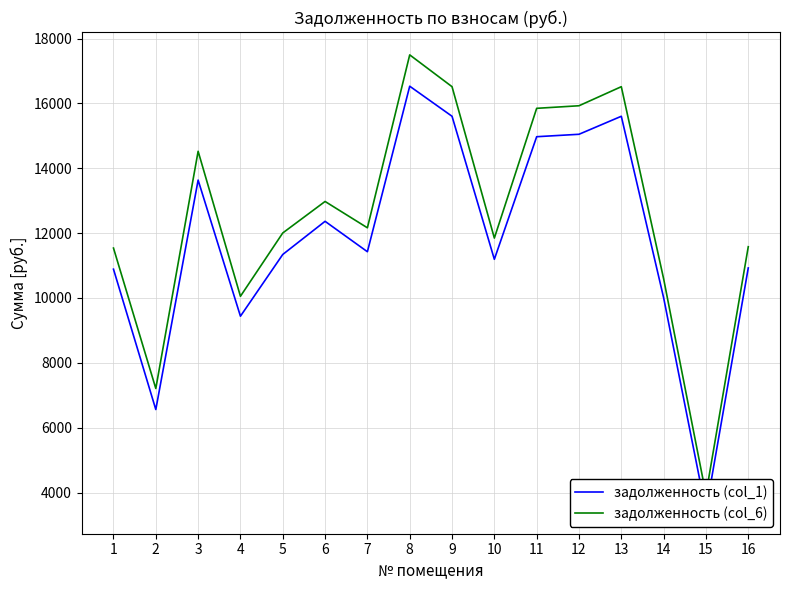

What is the sum of the задолженность (col_6) values at 14 and 4?

20642.5